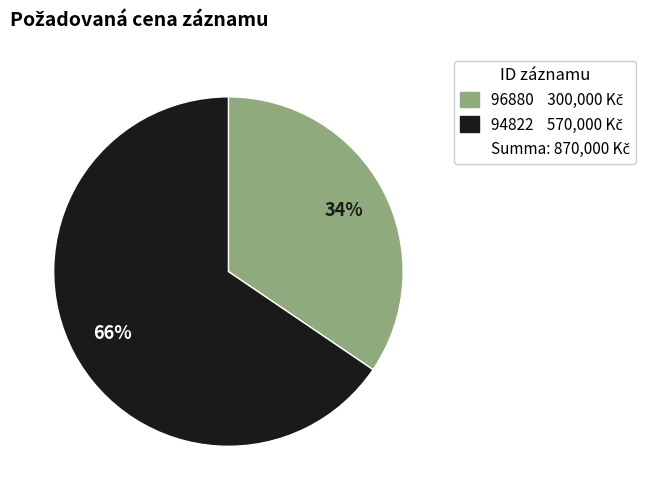

Does any single category account for the majority?

Yes